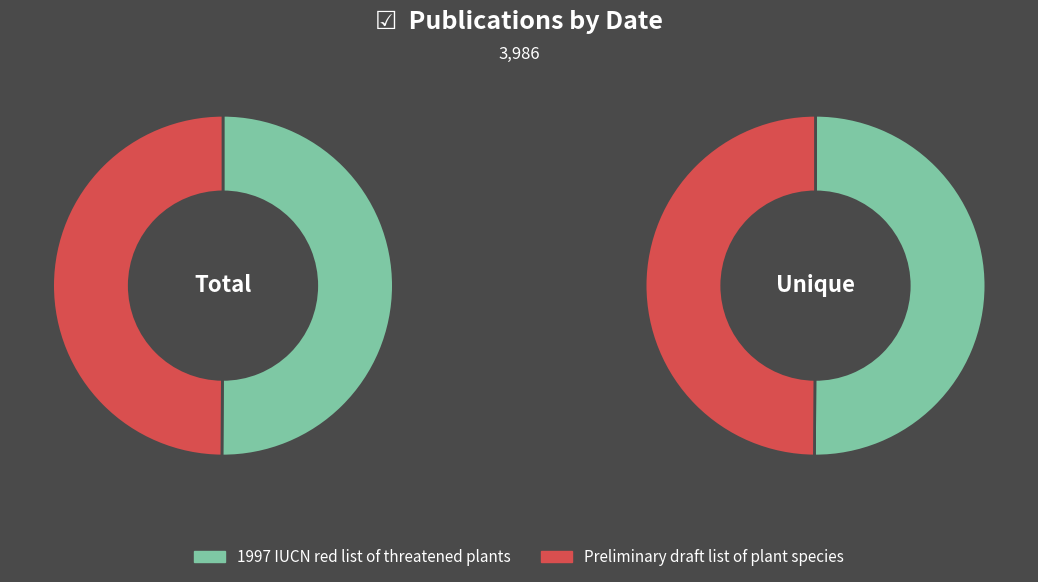

What is the smallest slice in the pie chart?

Preliminary draft list of plant species